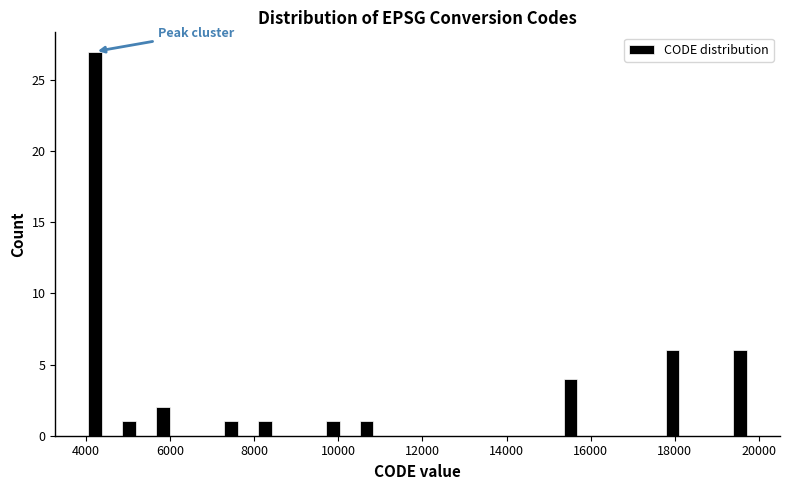

Reading left to right, transcribe this chart: for each bar, give the range it covers on the x-axis and its height. Neither the bar edges nor the heights are printed on the chart, so give them approximately, as read against the axes.

3800 to 4600: 27
4600 to 5400: 1
5400 to 6200: 2
6200 to 7000: 0
7000 to 7800: 1
7800 to 8600: 1
8600 to 9400: 0
9400 to 10200: 1
10200 to 11000: 1
11000 to 11800: 0
11800 to 12600: 0
12600 to 13600: 0
13600 to 14400: 0
14400 to 15200: 0
15200 to 16000: 4
16000 to 16800: 0
16800 to 17600: 0
17600 to 18400: 6
18400 to 19200: 0
19200 to 20000: 6